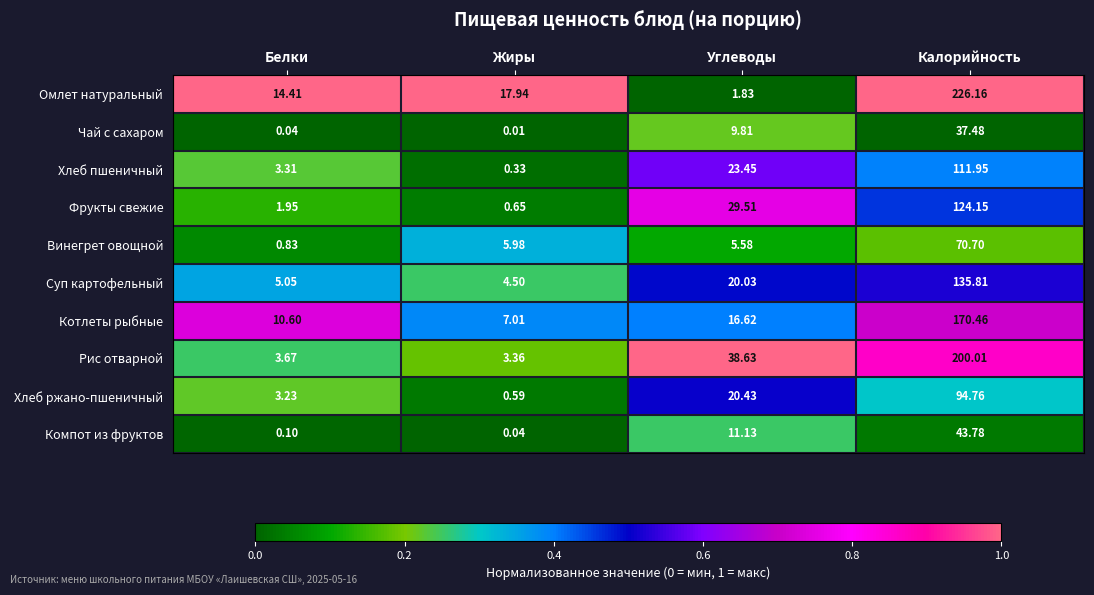

At which category is the sum across all series the highest?

Калорийность